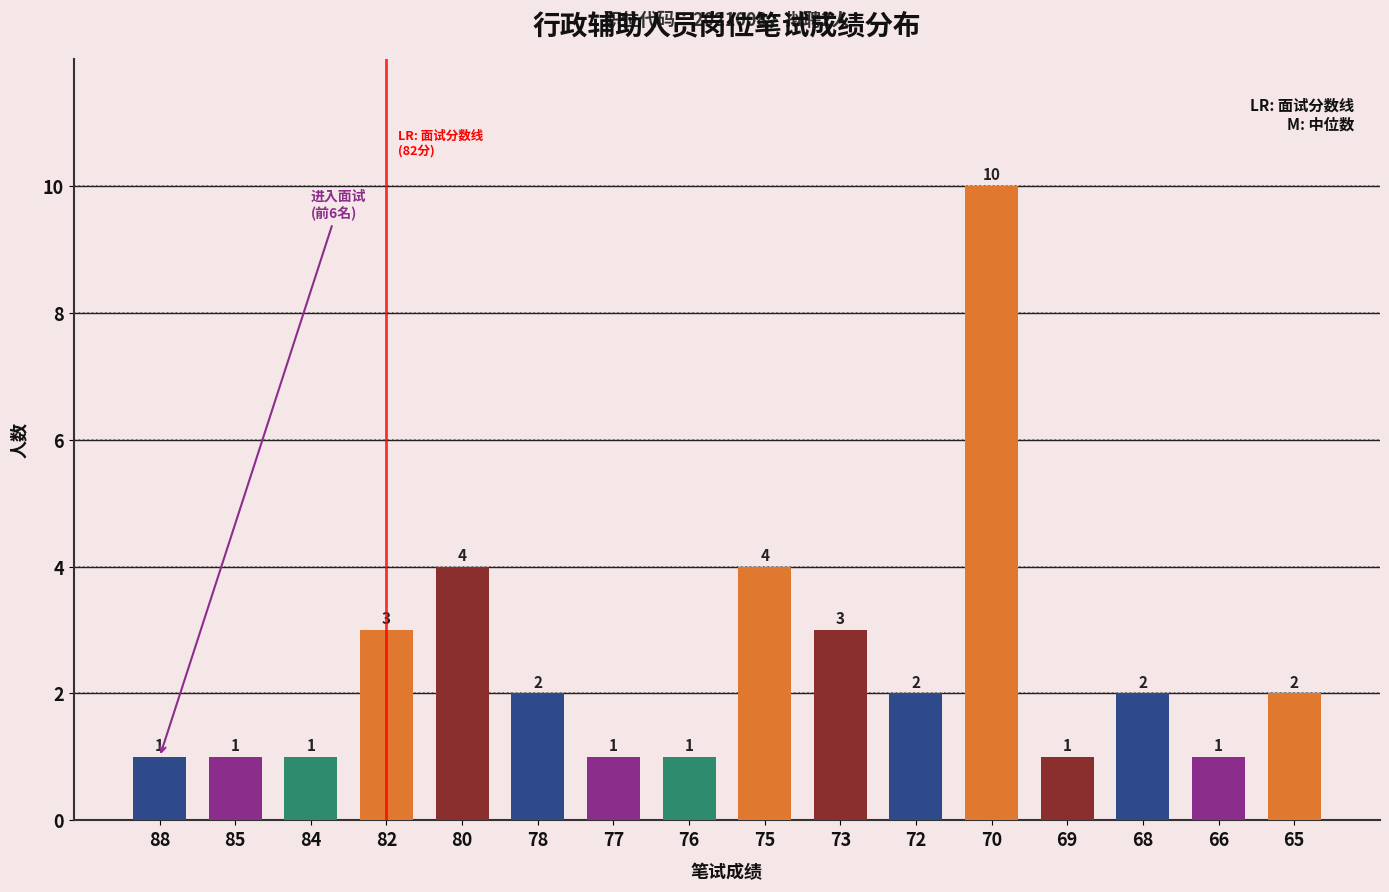

List the labels in order of value, smallest first.

88, 85, 84, 77, 76, 69, 66, 78, 72, 68, 65, 82, 73, 80, 75, 70